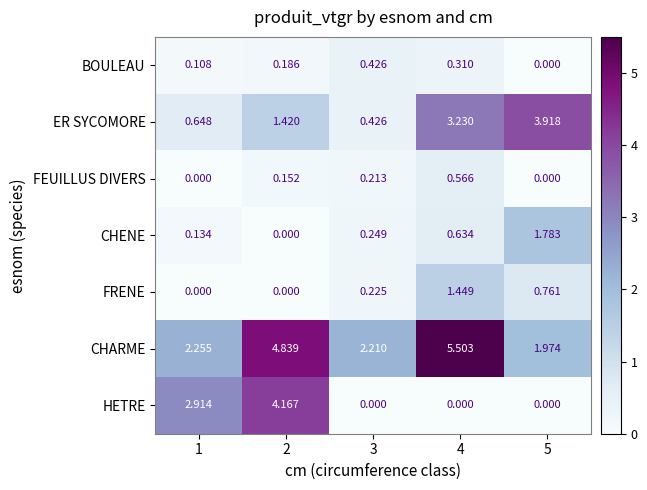

Rank the series by their maximum value, from highest to lowest.

CHARME, HETRE, ER SYCOMORE, CHENE, FRENE, FEUILLUS DIVERS, BOULEAU